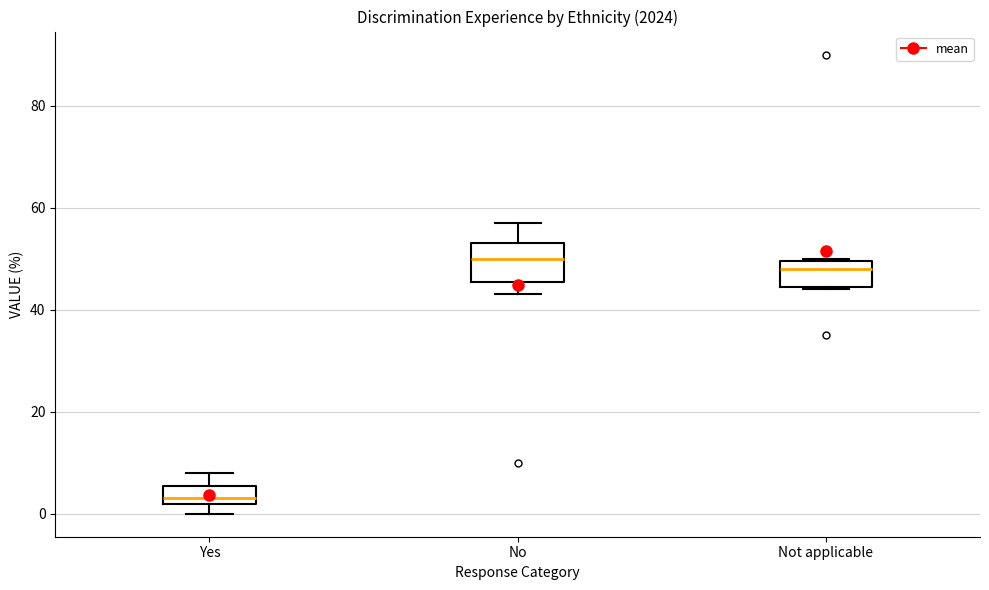

Reading left to right, transcribe this box plot: for each box, give where its median line is, the range the box spans, and where its two whiskers end, as read against the y-axis. The values are not printed on the chart, so give them approximately, as read against the axis.

Yes: median 4, box 2 to 6, whiskers 0 to 8
No: median 50, box 46 to 54, whiskers 44 to 58
Not applicable: median 48, box 44 to 50, whiskers 44 to 50